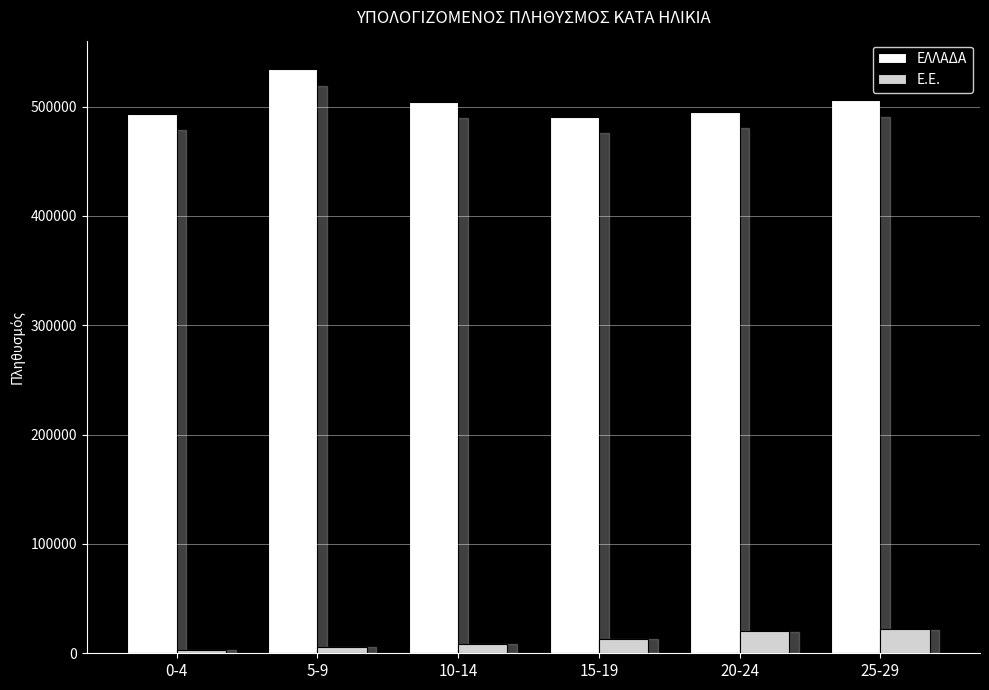

At which label is Ε.Ε. closest to 12455?

15-19